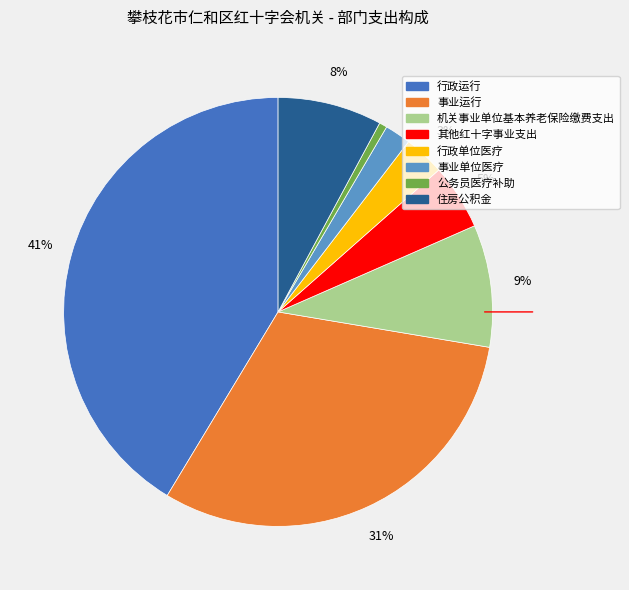

Which slice is the smallest?

公务员医疗补助